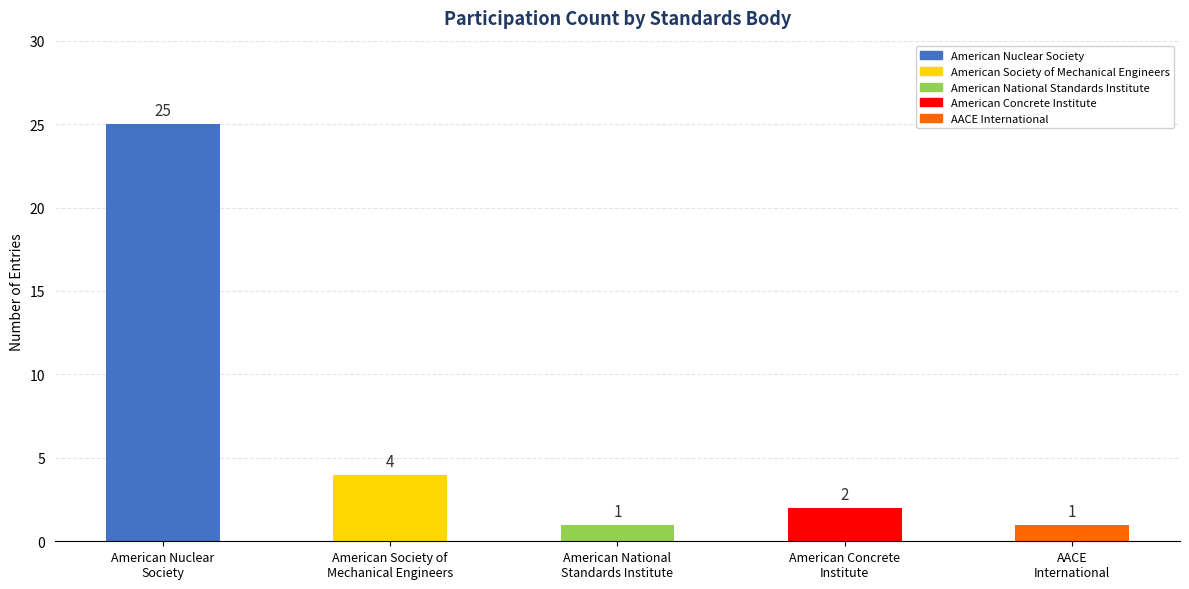

What is the difference between the maximum and minimum values?

24